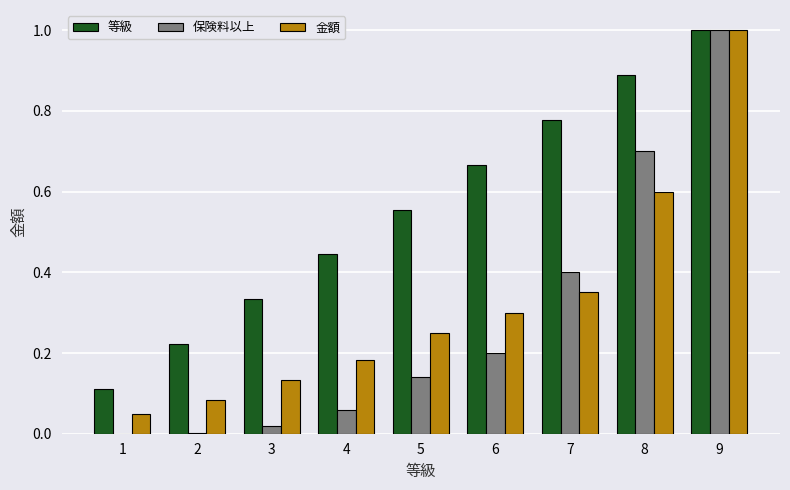

At which label does 等級 reach its peak?

9